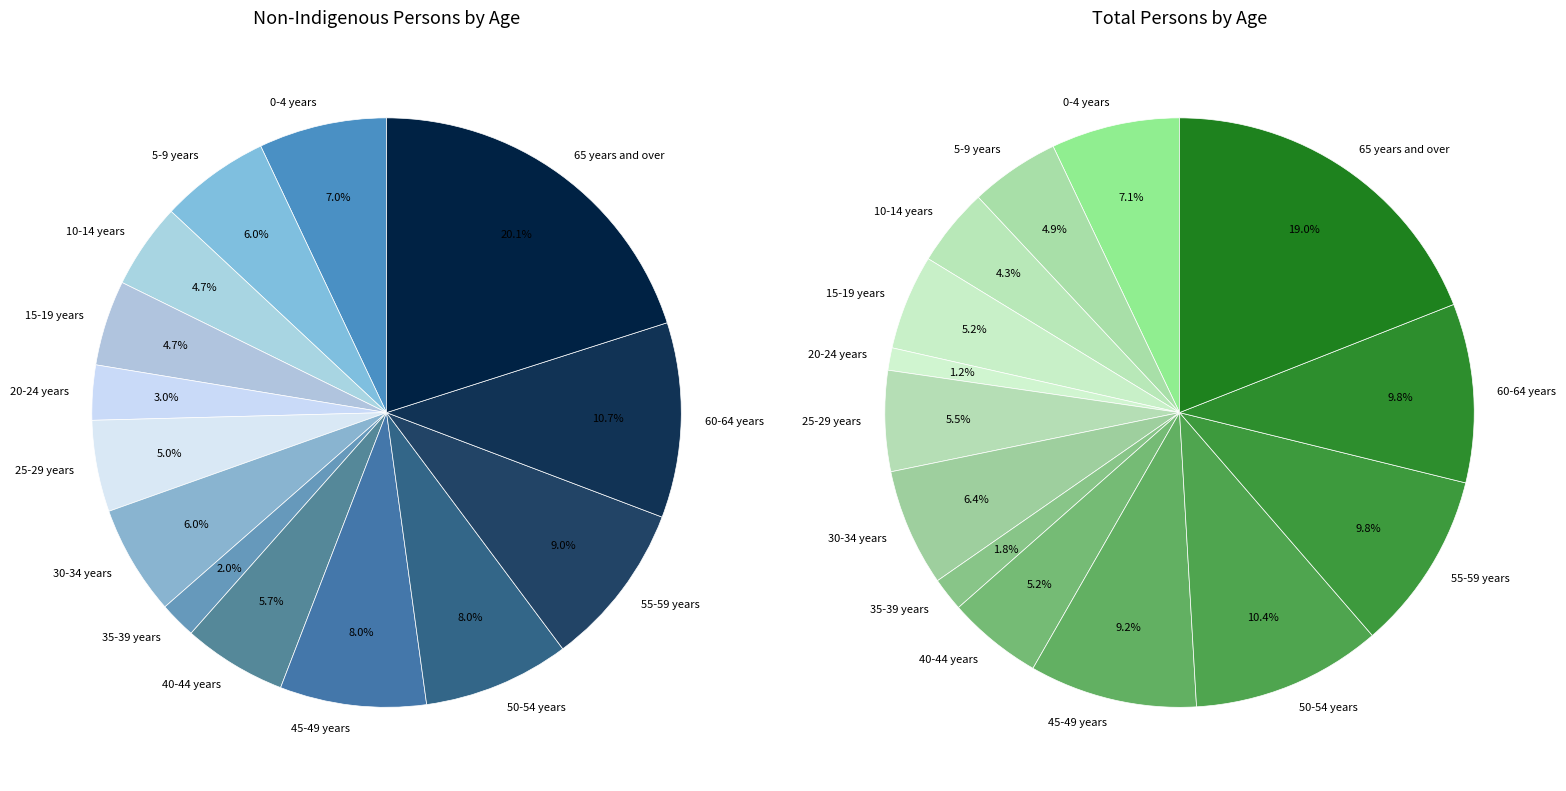

Is there a majority slice in this chart?

No